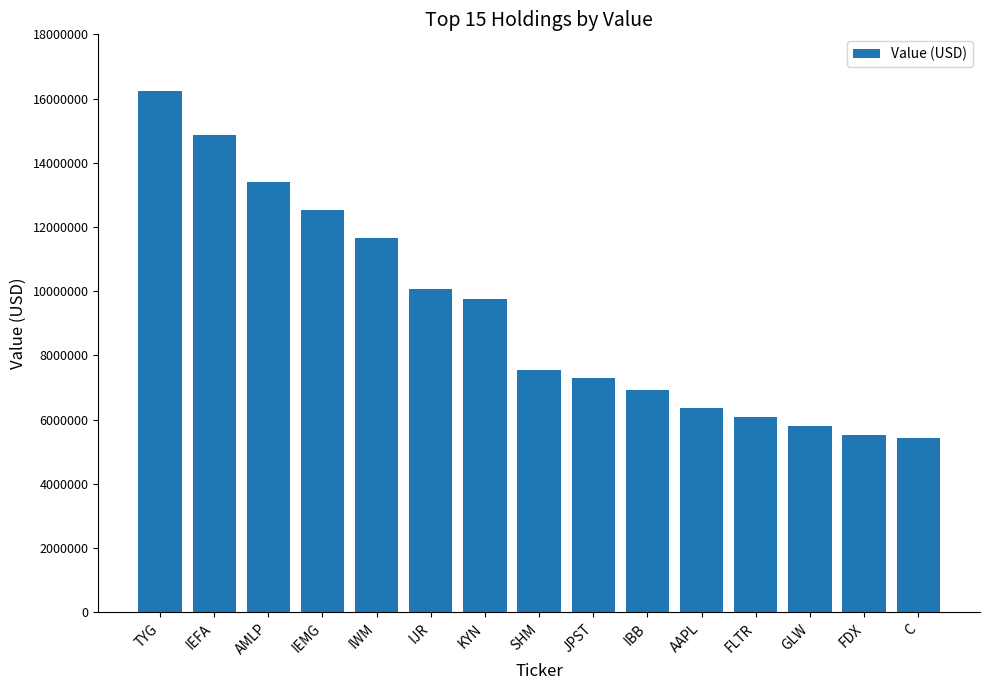

The value at TYG is 16225000. True or false?

True